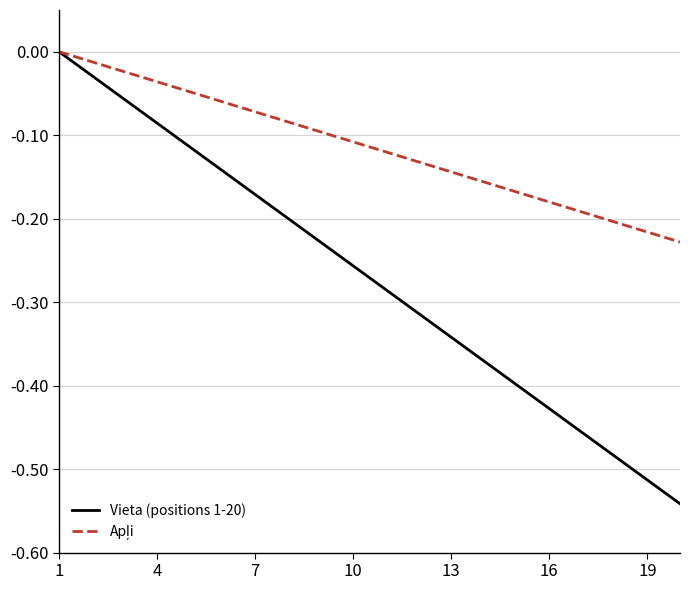

Which series has the widest spread of values?

Vieta (positions 1-20)